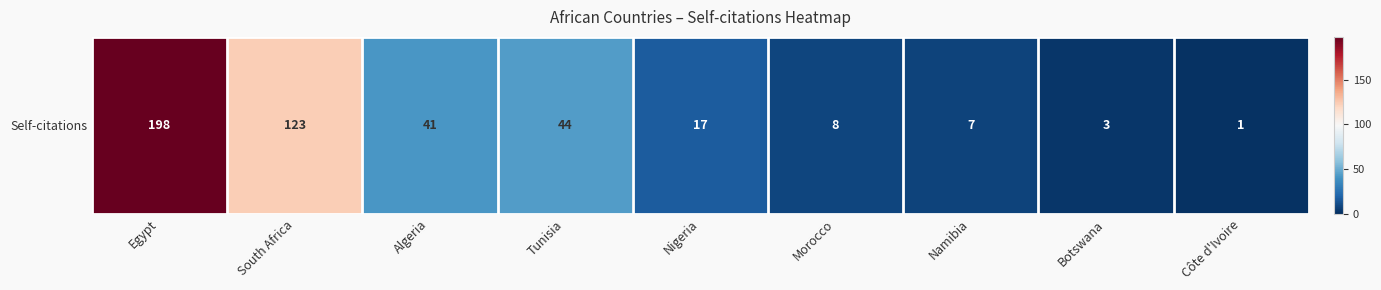

At which label does the data first exceed 17?

Egypt